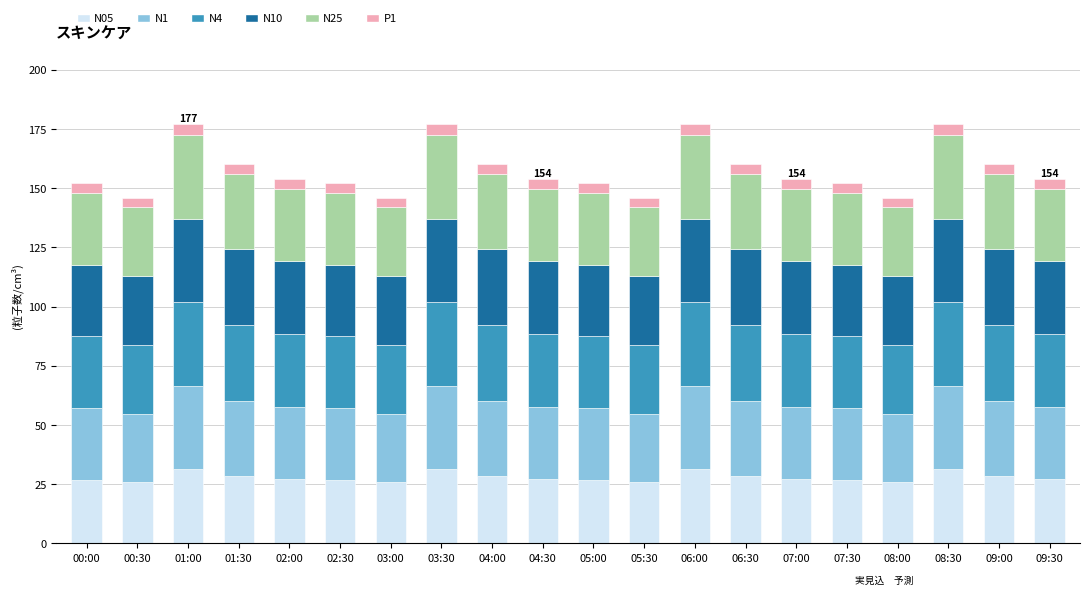

How many bars are there in total?

20